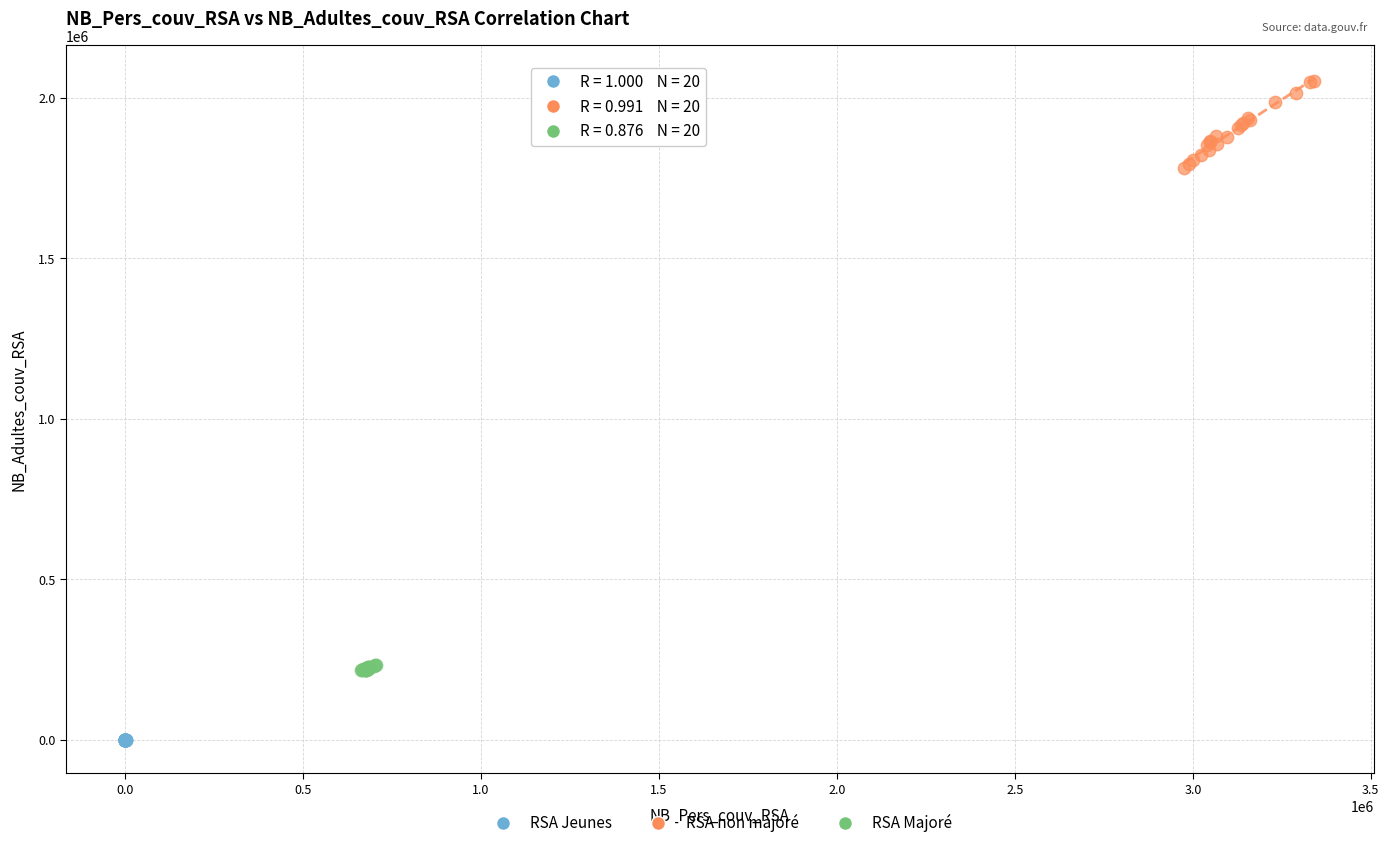

Which series reaches the minimum Y coordinate?

RSA Jeunes